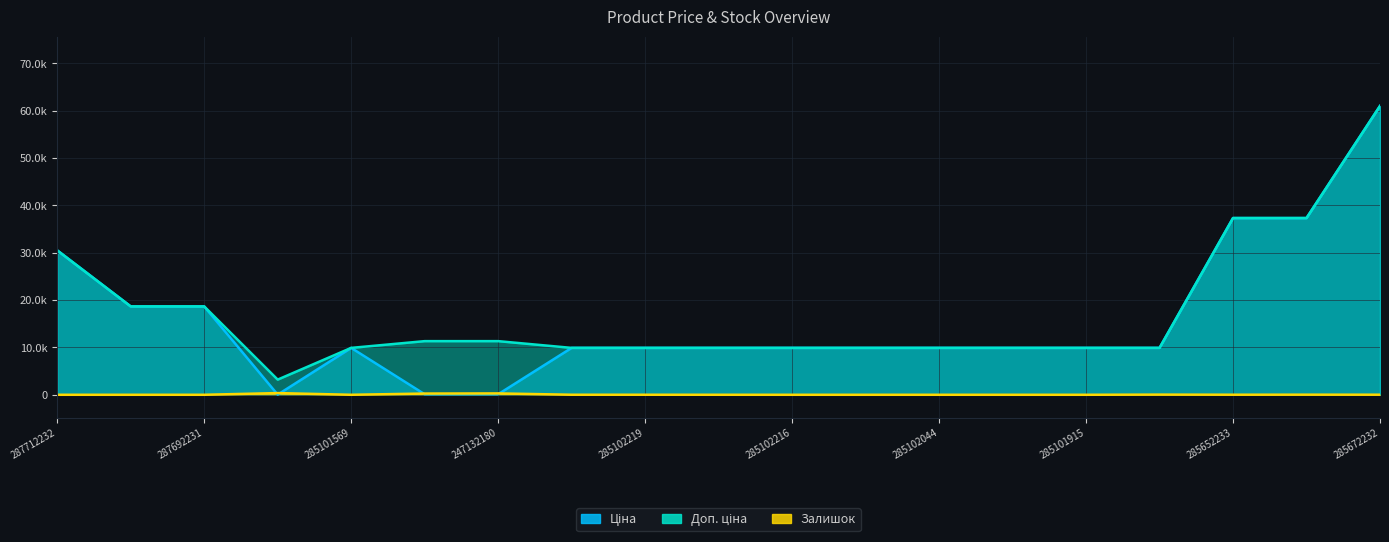

Which has a higher value, 285101913 or 285652233?

285652233